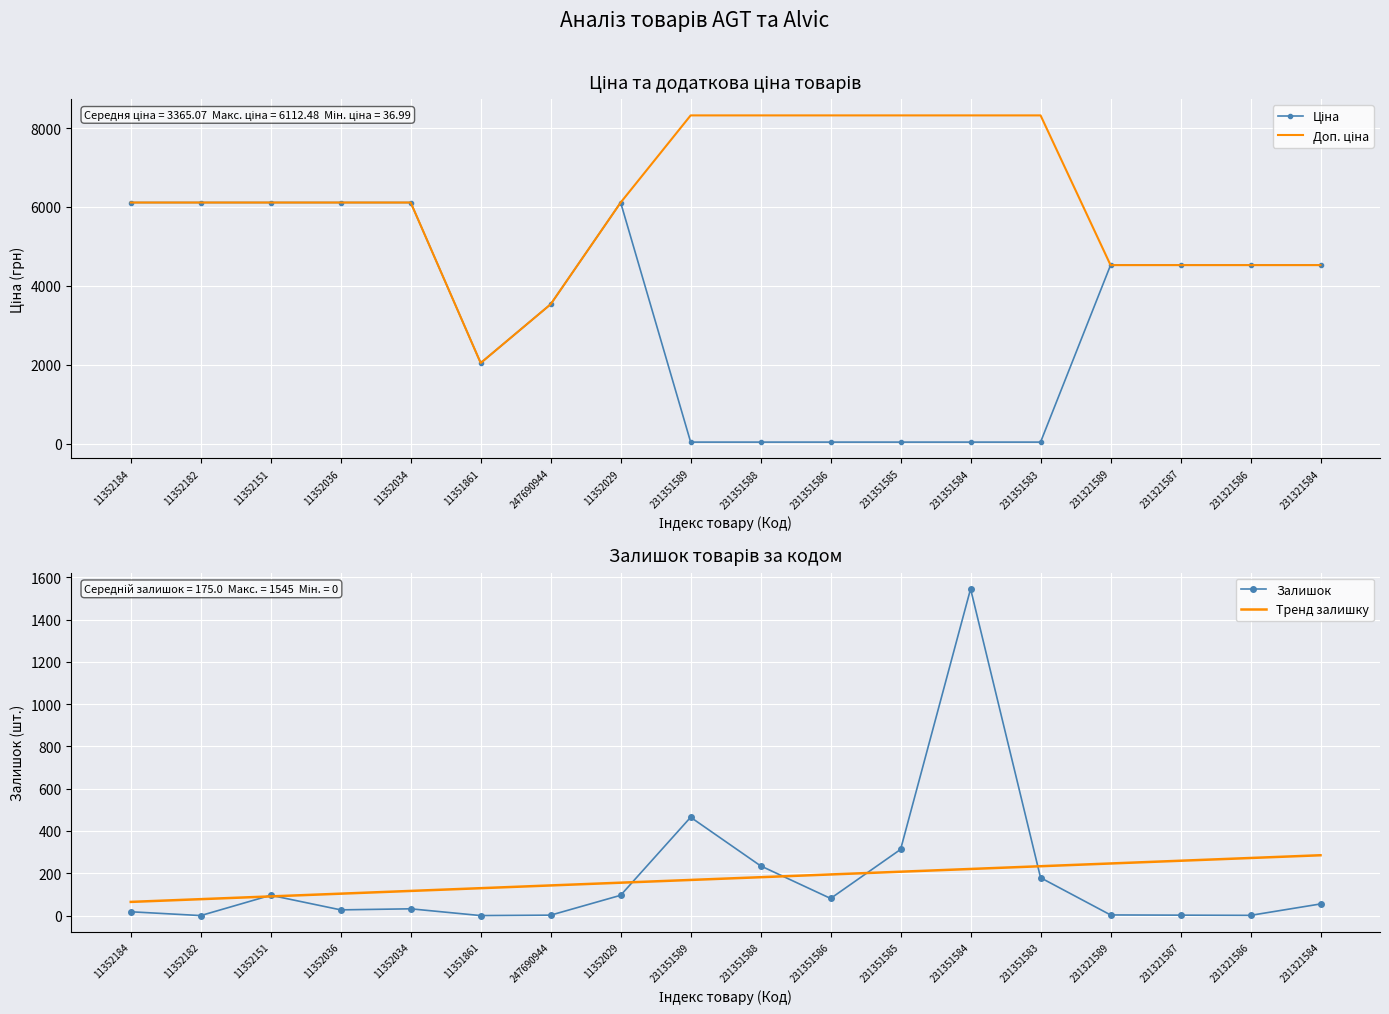

Rank the categories by Доп. ціна value from lowest to highest.

11351861, 247690944, 231321589, 231321587, 231321586, 231321584, 11352184, 11352182, 11352151, 11352036, 11352034, 11352029, 231351589, 231351588, 231351586, 231351585, 231351584, 231351583